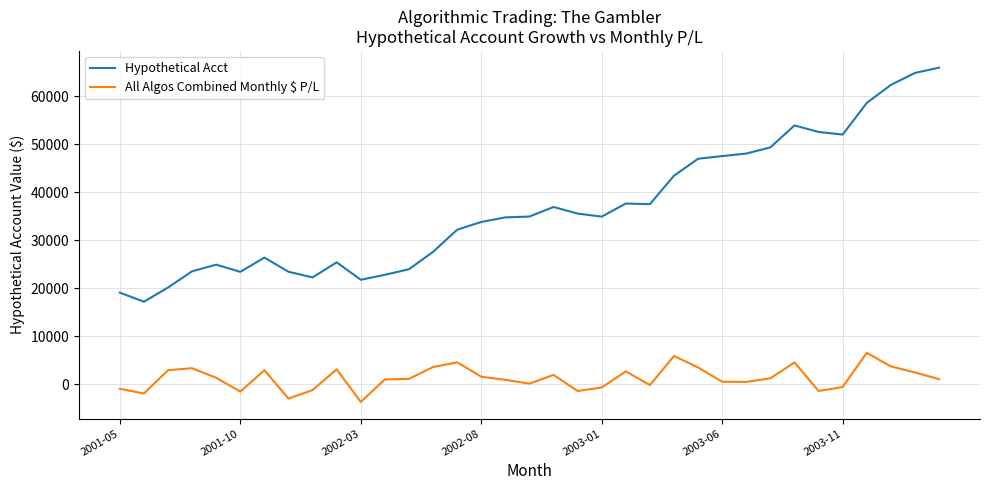

Which series has the largest total across all categories?

Hypothetical Acct